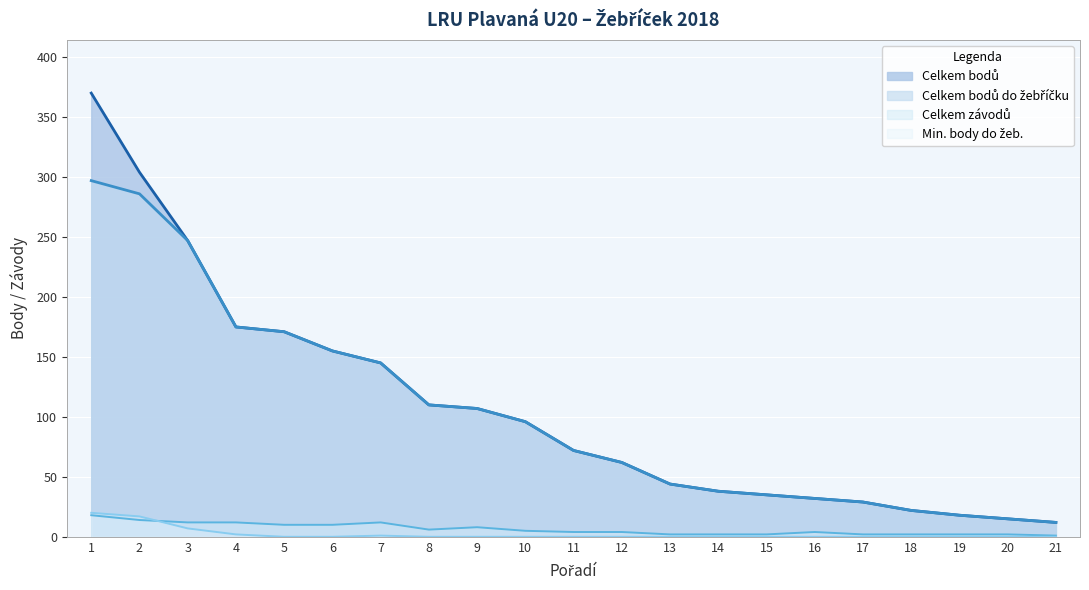

How many values in Min. body do žeb. are above zero?

5